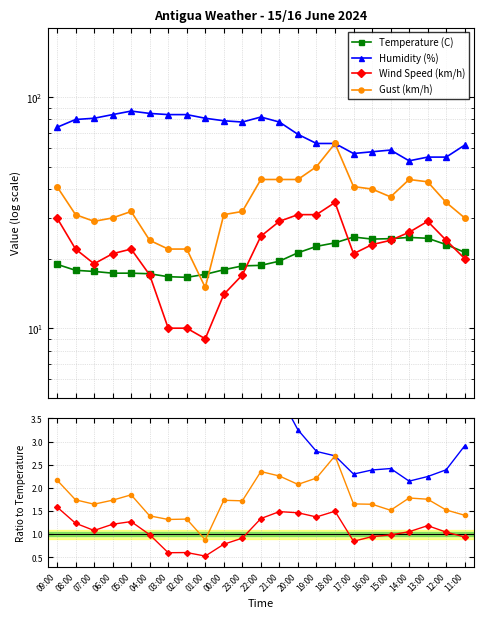

How many data points in Temperature (C) are above 18?

14